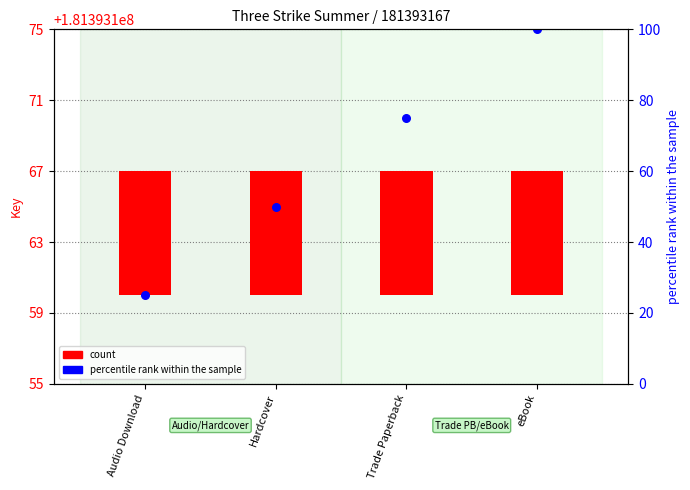

Which series contains the lowest Y value?

count